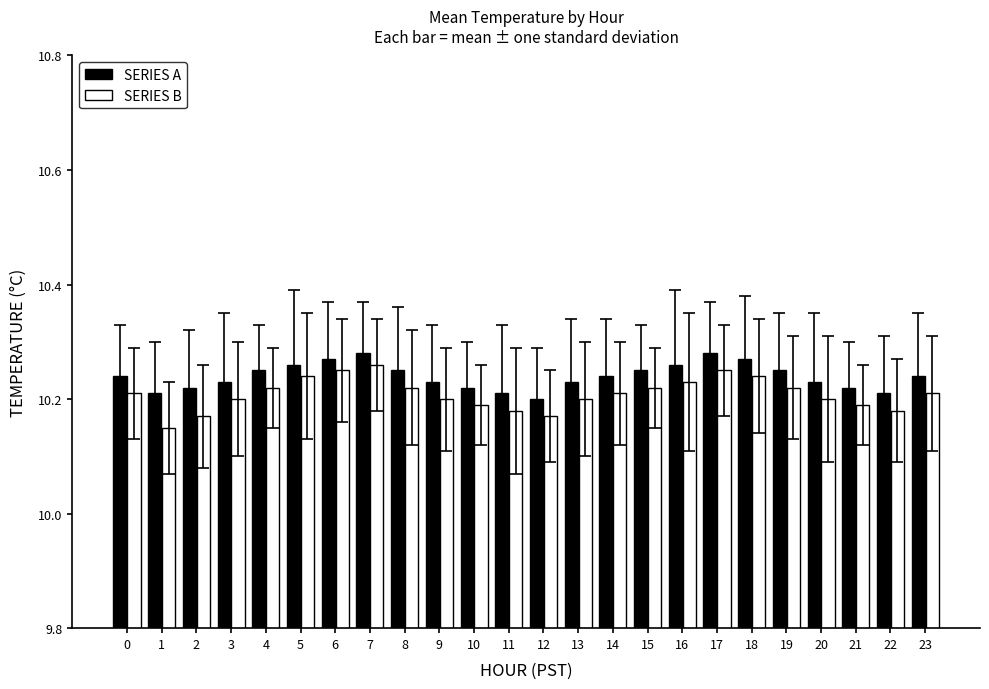

What is the total value across all series at 5?

20.5